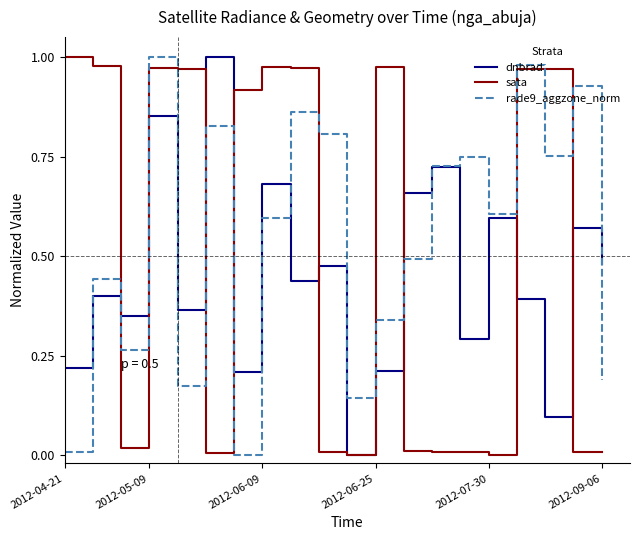

What are all the series names shown in the legend?

dnbrad, sata, rade9_aggzone_norm